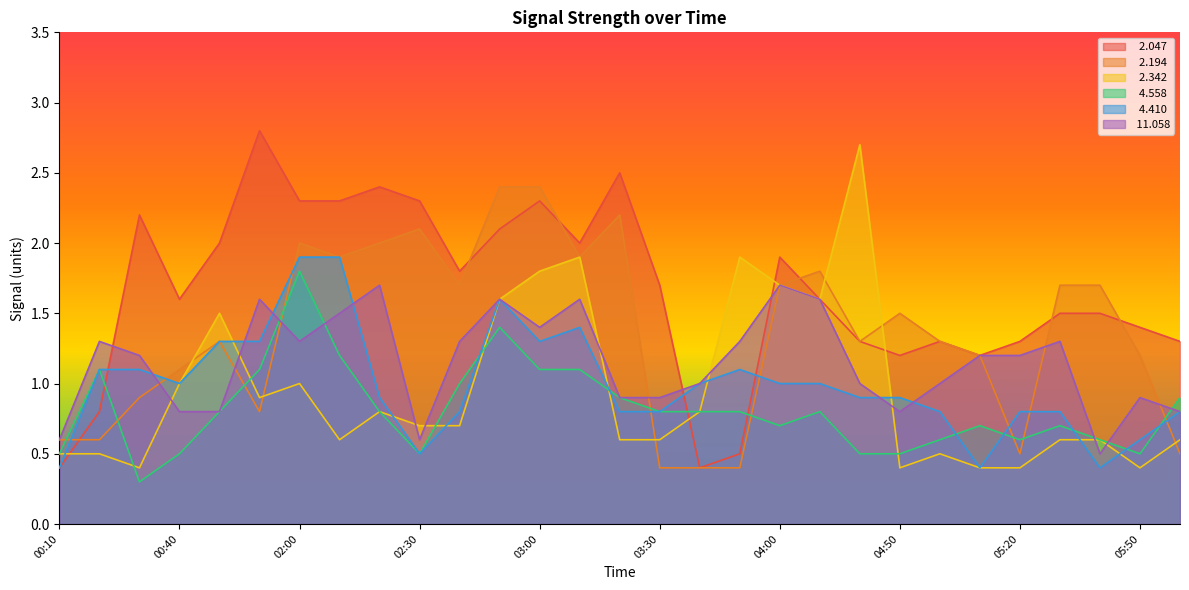

What is the average value of the   2.194 series?

1.4